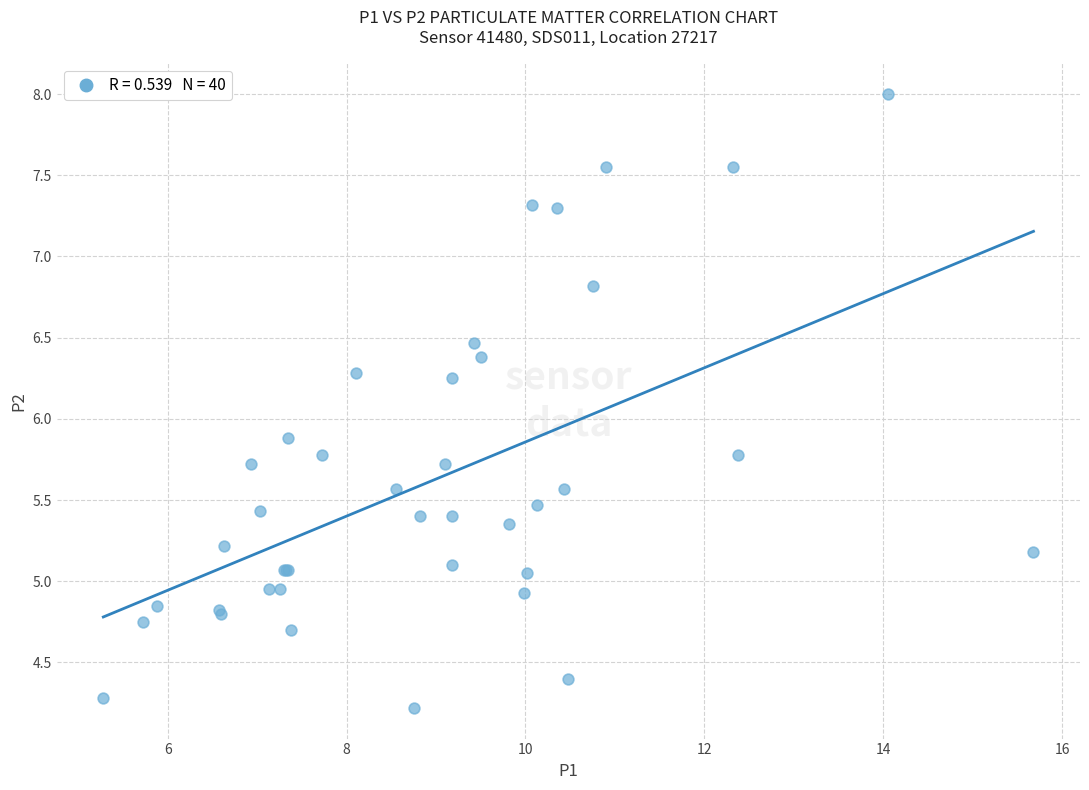

What Y value in the scatter plot is closest to 6?

5.9